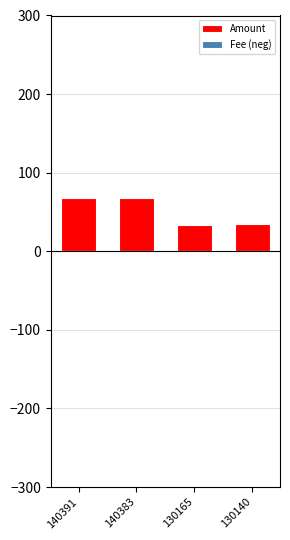

At how many categories does at least one series exceed 25?

4